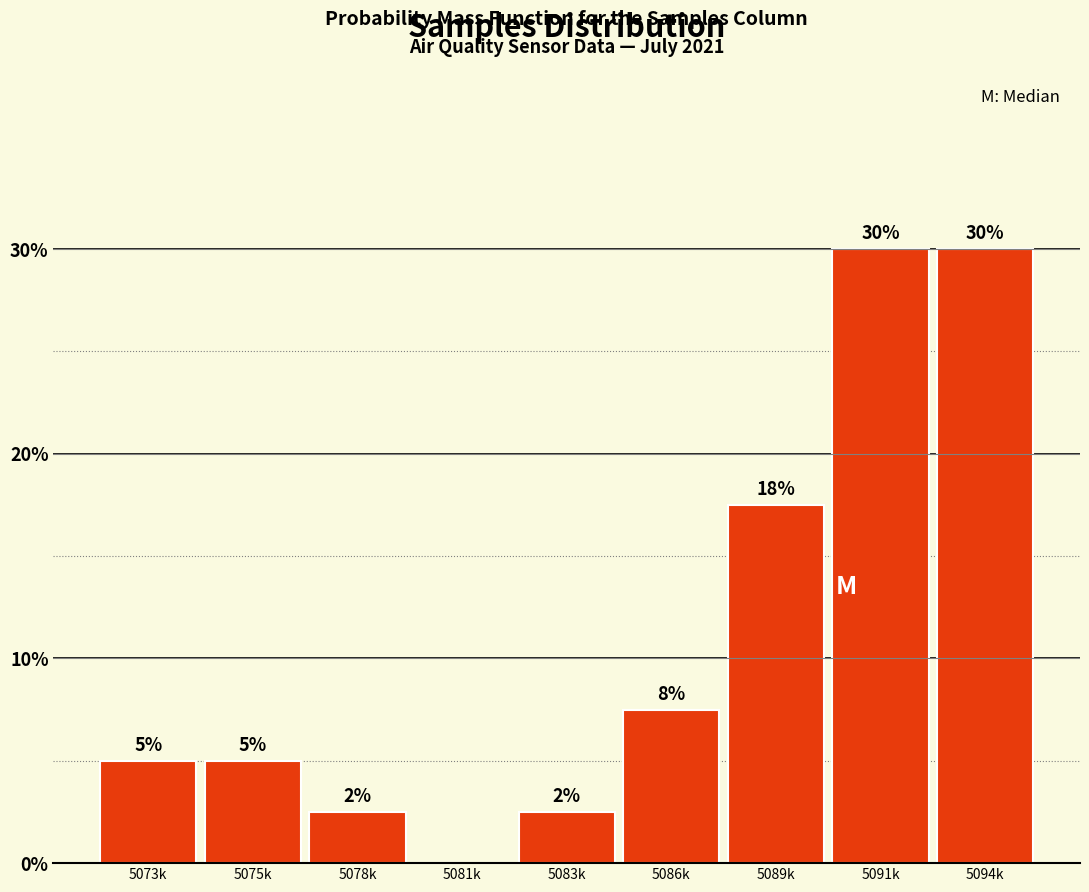

What is the greatest value displayed?

30.0